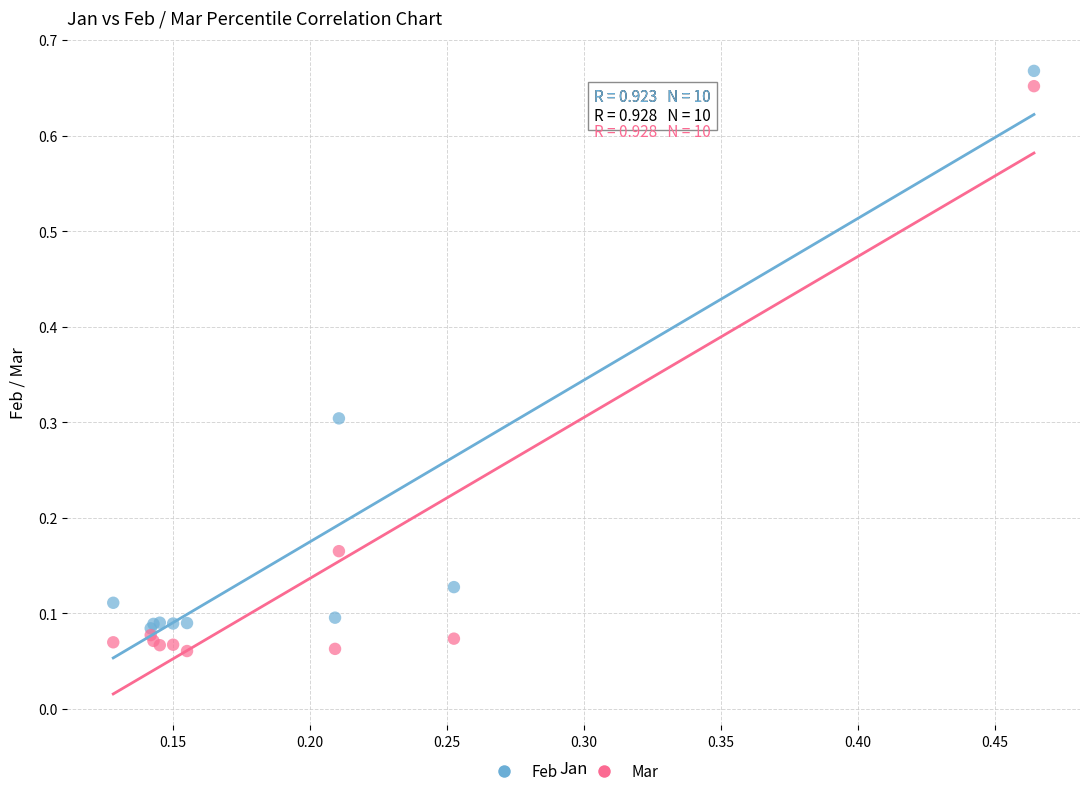

Which series contains the lowest Y value?

Mar